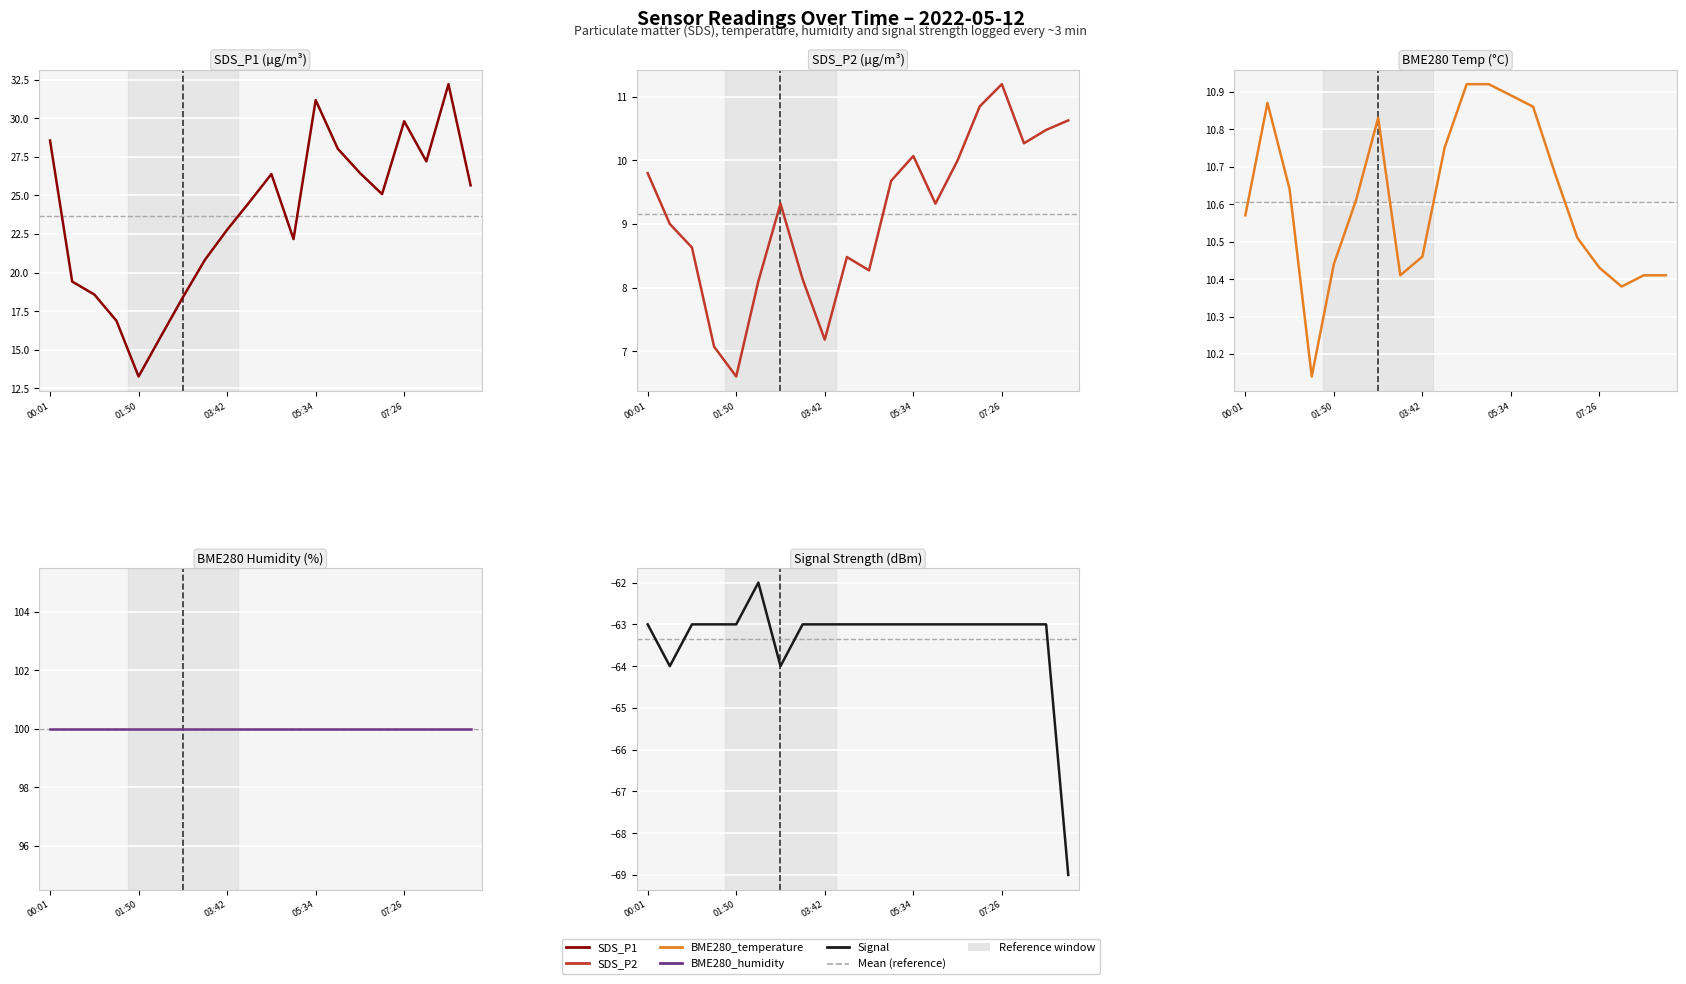

True or false: BME280_humidity has more than 0 interior local peaks.

False